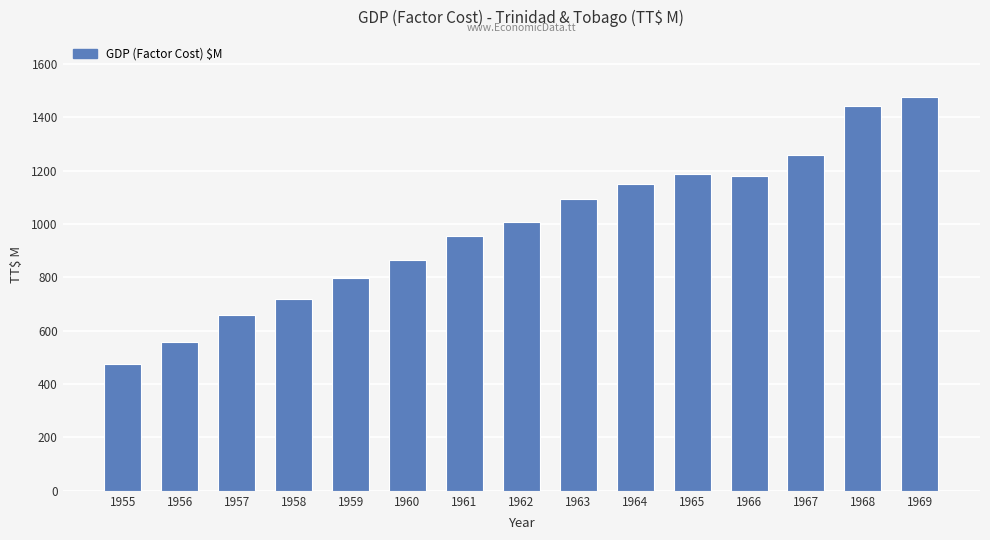

What is the average value?

988.0